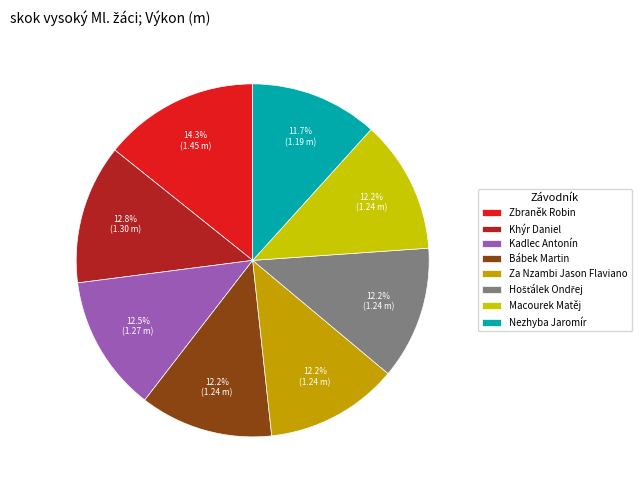

To the nearest percent, what portion does Za Nzambi Jason Flaviano represent?

12%